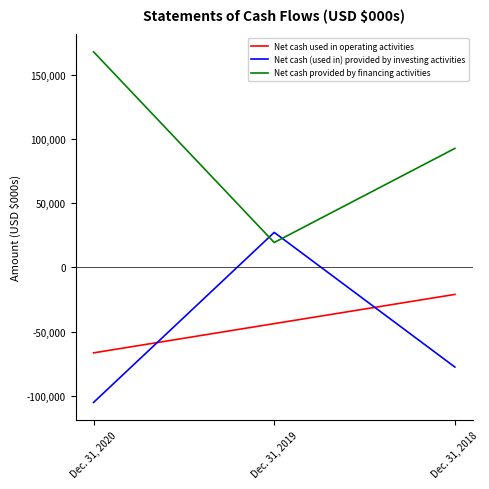

Read the Net cash provided by financing activities value at Dec. 31, 2020, to the nearest 10.

168350